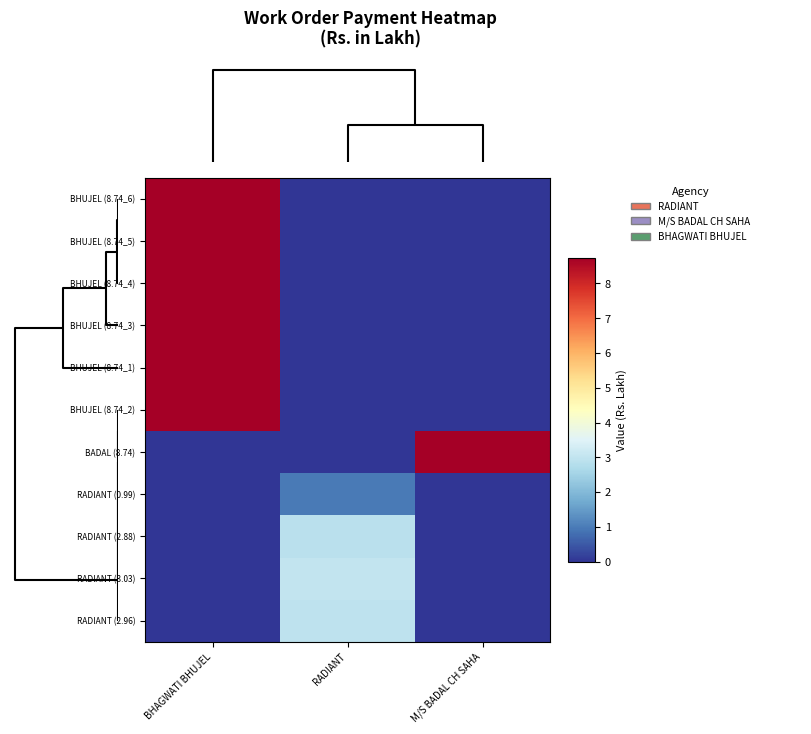

Reading left to right, what are all the values shown in this chart?

BHUJEL (8.74_6): BHAGWATI BHUJEL=8.7	RADIANT=0.0	M/S BADAL CH SAHA=0.0
BHUJEL (8.74_5): BHAGWATI BHUJEL=8.7	RADIANT=0.0	M/S BADAL CH SAHA=0.0
BHUJEL (8.74_4): BHAGWATI BHUJEL=8.7	RADIANT=0.0	M/S BADAL CH SAHA=0.0
BHUJEL (8.74_3): BHAGWATI BHUJEL=8.7	RADIANT=0.0	M/S BADAL CH SAHA=0.0
BHUJEL (8.74_1): BHAGWATI BHUJEL=8.7	RADIANT=0.0	M/S BADAL CH SAHA=0.0
BHUJEL (8.74_2): BHAGWATI BHUJEL=8.7	RADIANT=0.0	M/S BADAL CH SAHA=0.0
BADAL (8.74): BHAGWATI BHUJEL=0.0	RADIANT=0.0	M/S BADAL CH SAHA=8.7
RADIANT (0.99): BHAGWATI BHUJEL=0.0	RADIANT=1.0	M/S BADAL CH SAHA=0.0
RADIANT (2.88): BHAGWATI BHUJEL=0.0	RADIANT=2.9	M/S BADAL CH SAHA=0.0
RADIANT (3.03): BHAGWATI BHUJEL=0.0	RADIANT=3.0	M/S BADAL CH SAHA=0.0
RADIANT (2.96): BHAGWATI BHUJEL=0.0	RADIANT=3.0	M/S BADAL CH SAHA=0.0